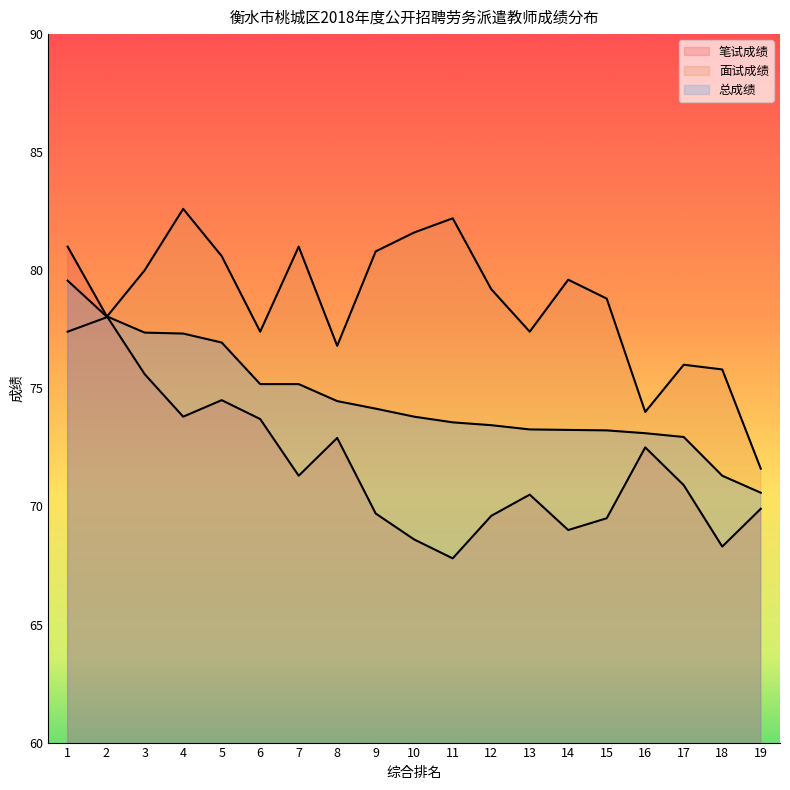

How many lines are shown in the chart?

3